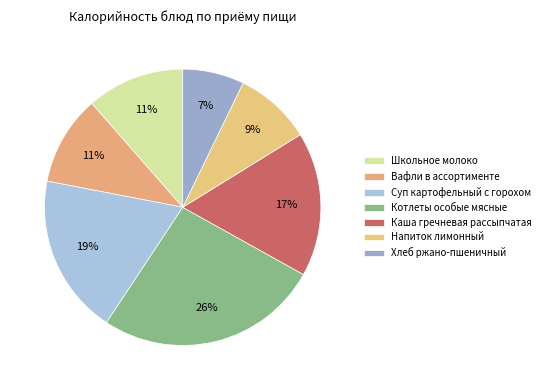

Is there any slice that represents more than half of the pie?

No